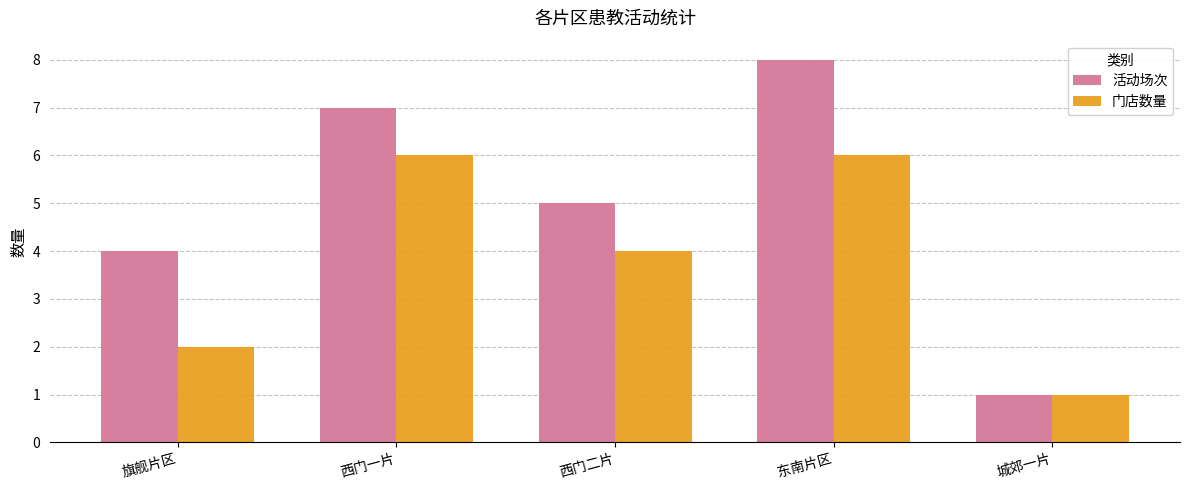

What is the highest value of the 活动场次 series?

8